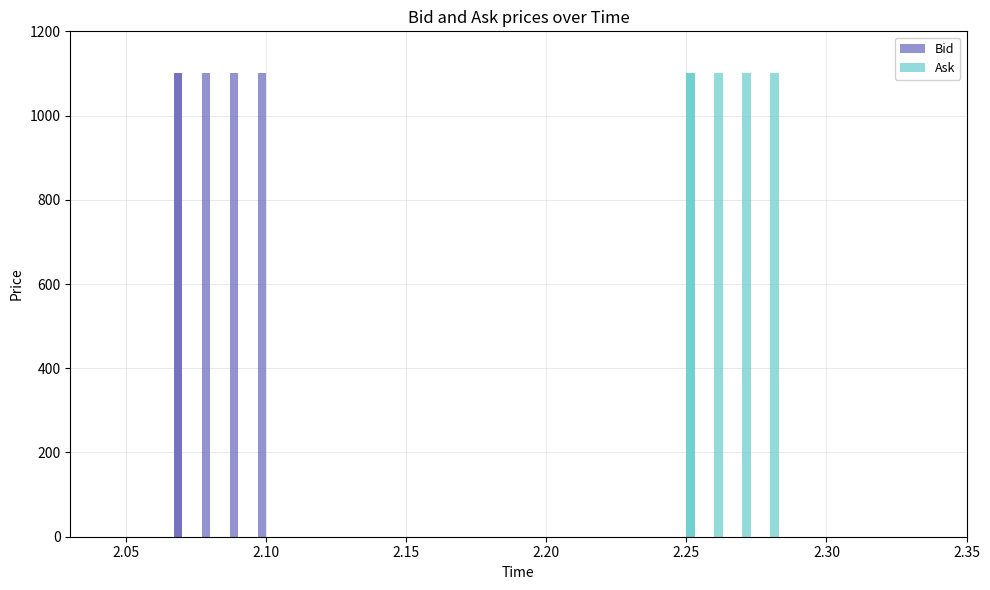

How many bars are there in each group?

2